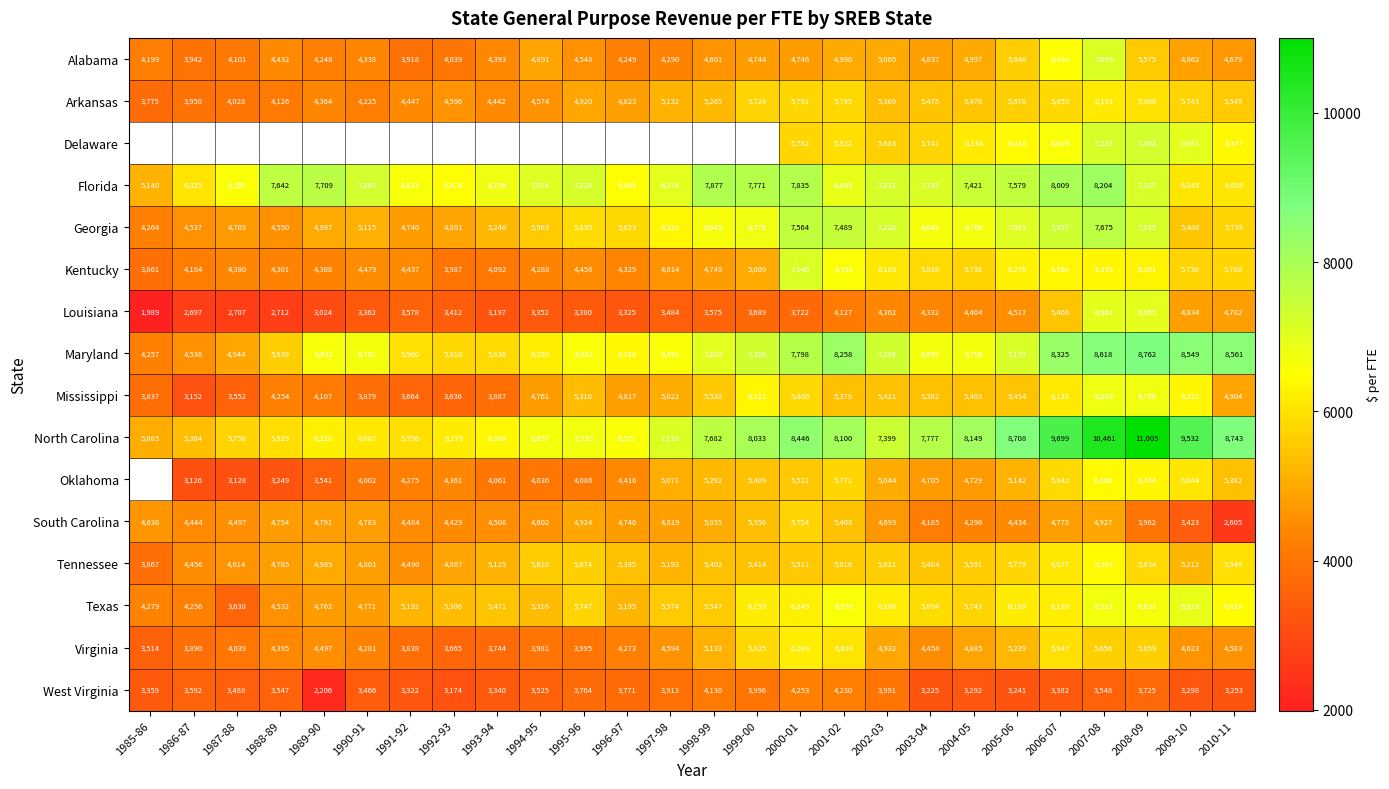

How many data points in Georgia are less than 5895?

13